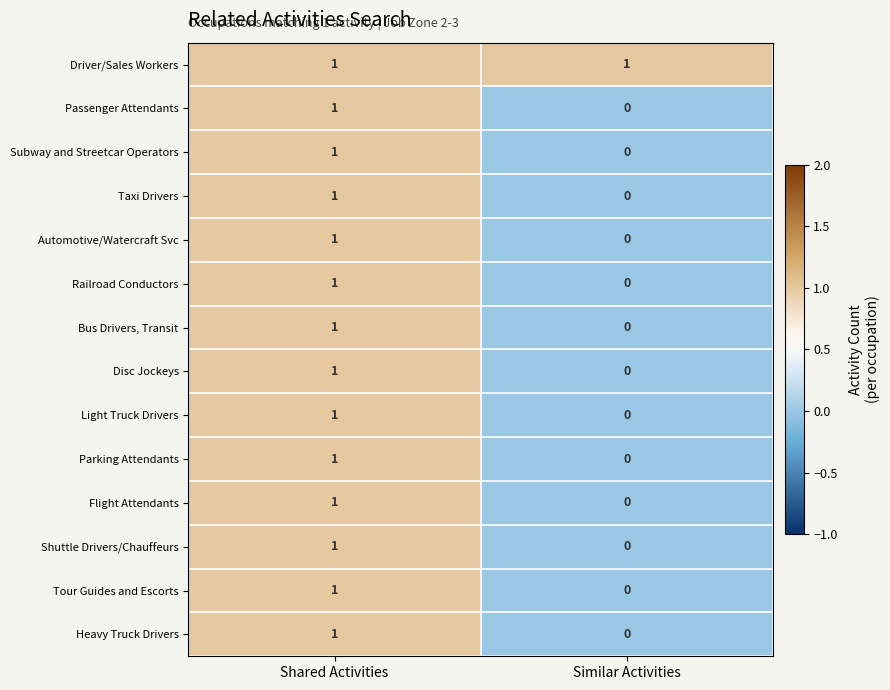

At which label is Automotive/Watercraft Svc closest to 0?

Similar Activities